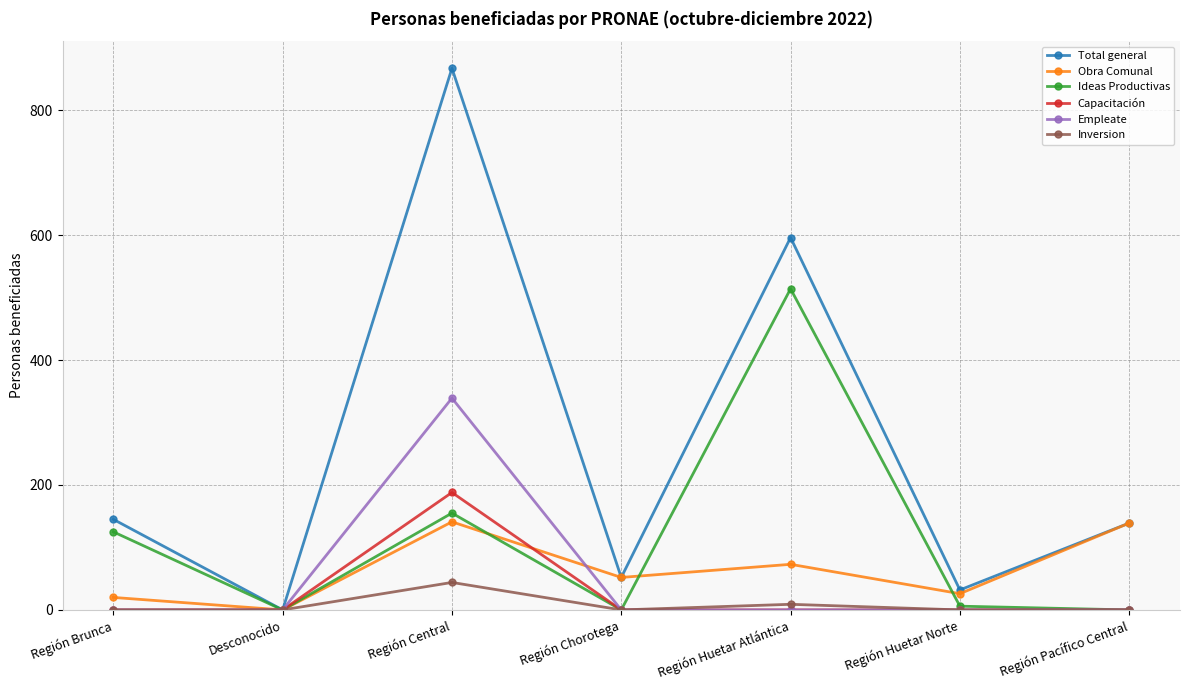

What is the value of the Ideas Productivas point at the 3rd from the left?

155